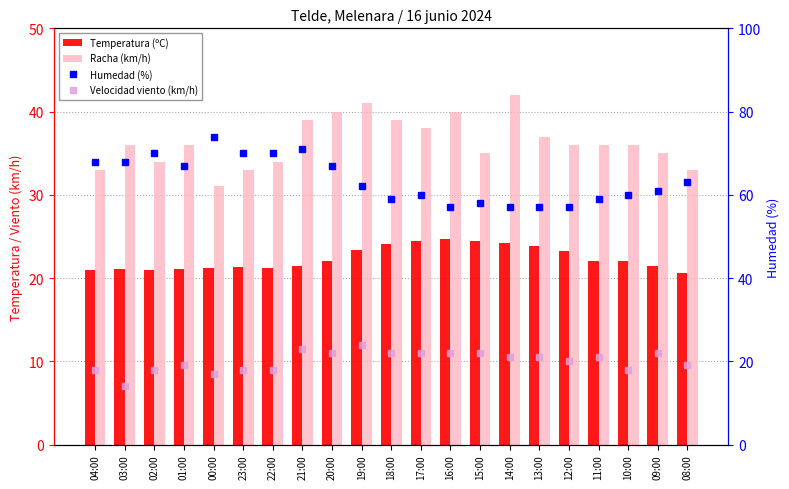

The value of Velocidad viento (km/h) at 00:00 is 17.0. True or false?

True